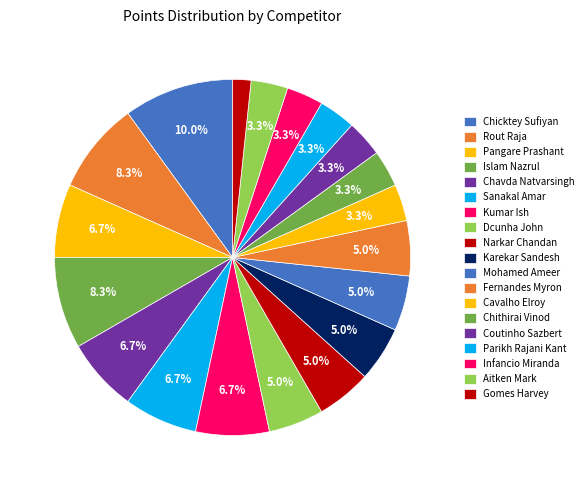

Combined, do Fernandes Myron and Kumar Ish account for over 50%?

No